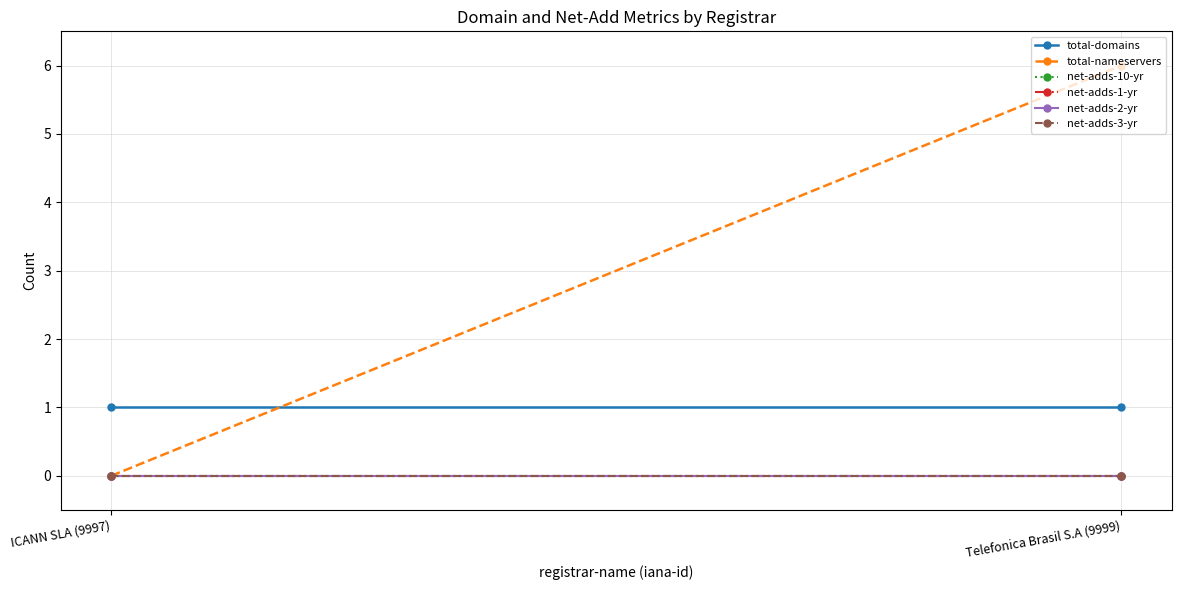

True or false: total-domains has a value of 1 at Telefonica Brasil S.A (9999).

False